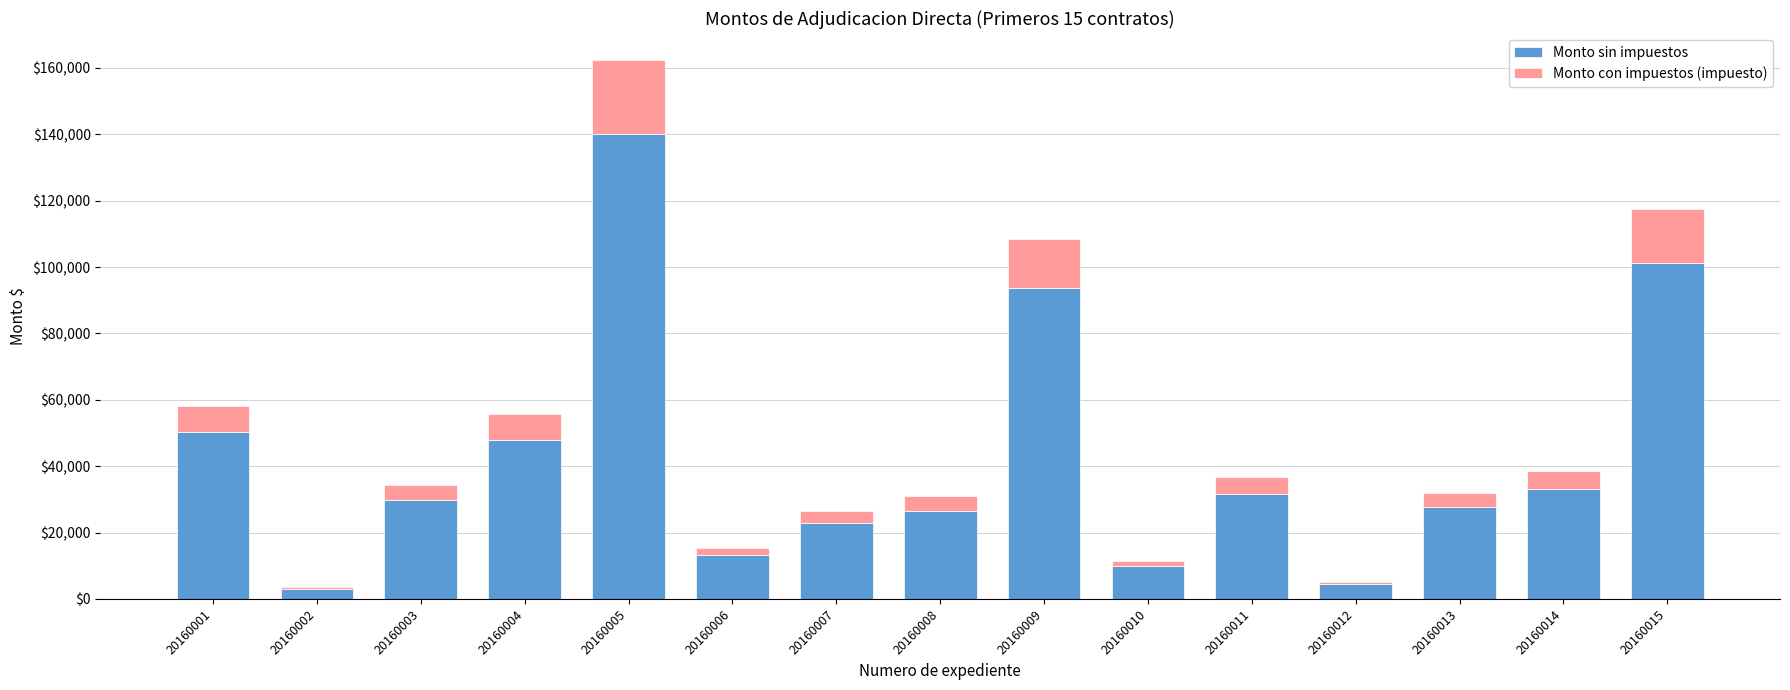

The Monto sin impuestos series shows 29491.2 at 20160015. True or false?

False